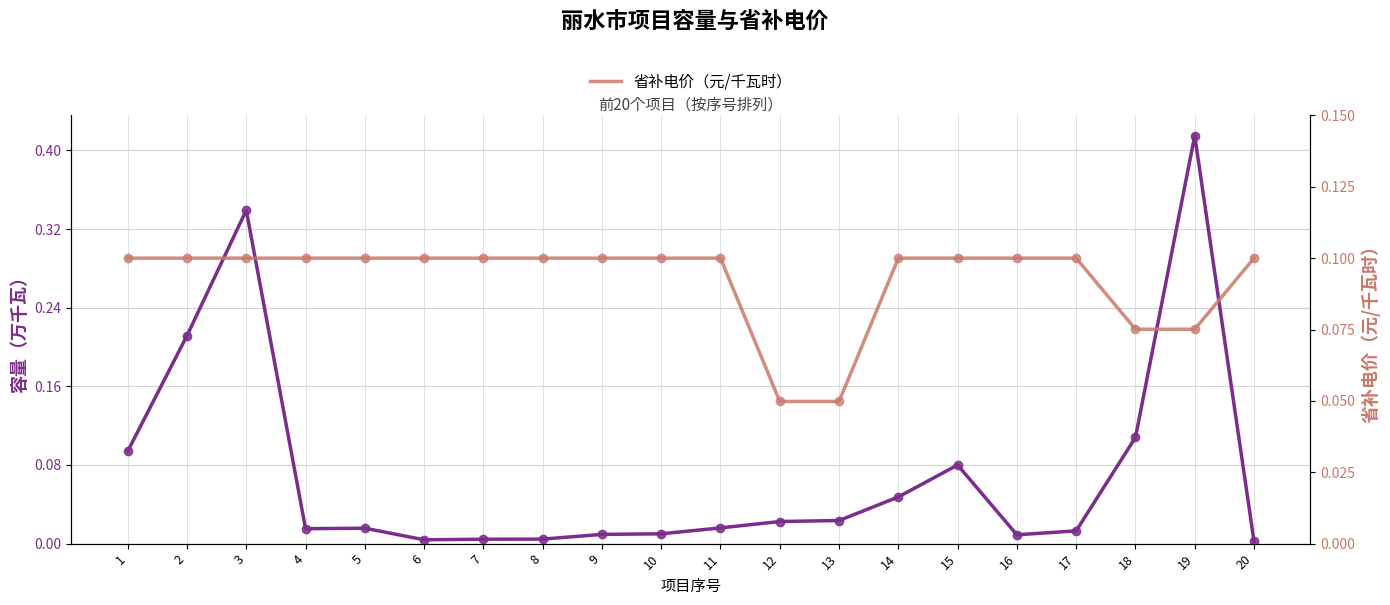

The 省补电价（元/千瓦时） series shows 0.1 at 2. True or false?

True